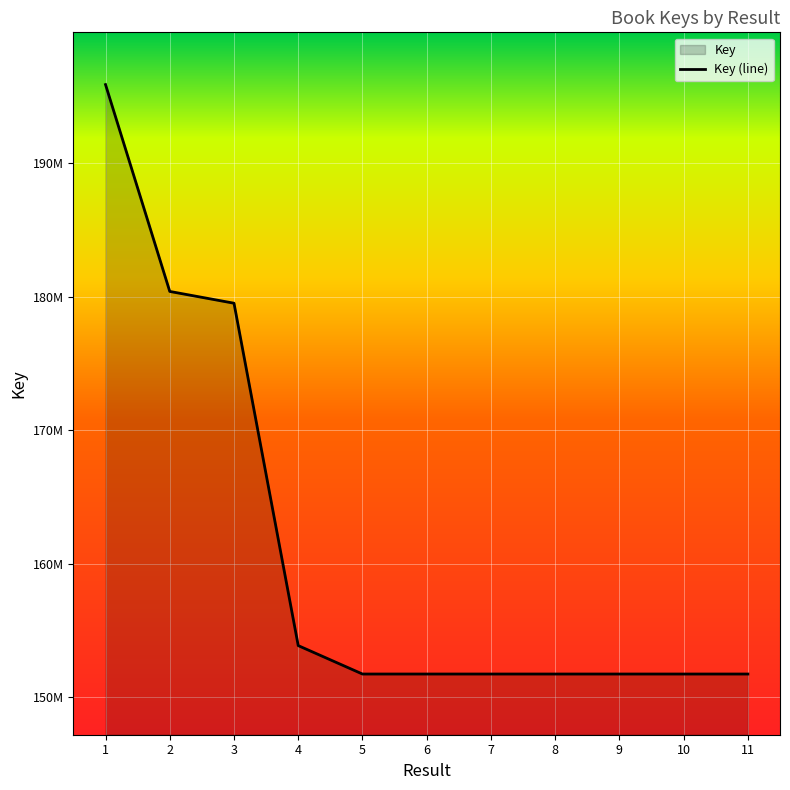

Reading left to right, what are all the values shown in this chart?

195912594	180402298	179518666	153844867	151714267	151714321	151714502	151714371	151714227	151714462	151714422